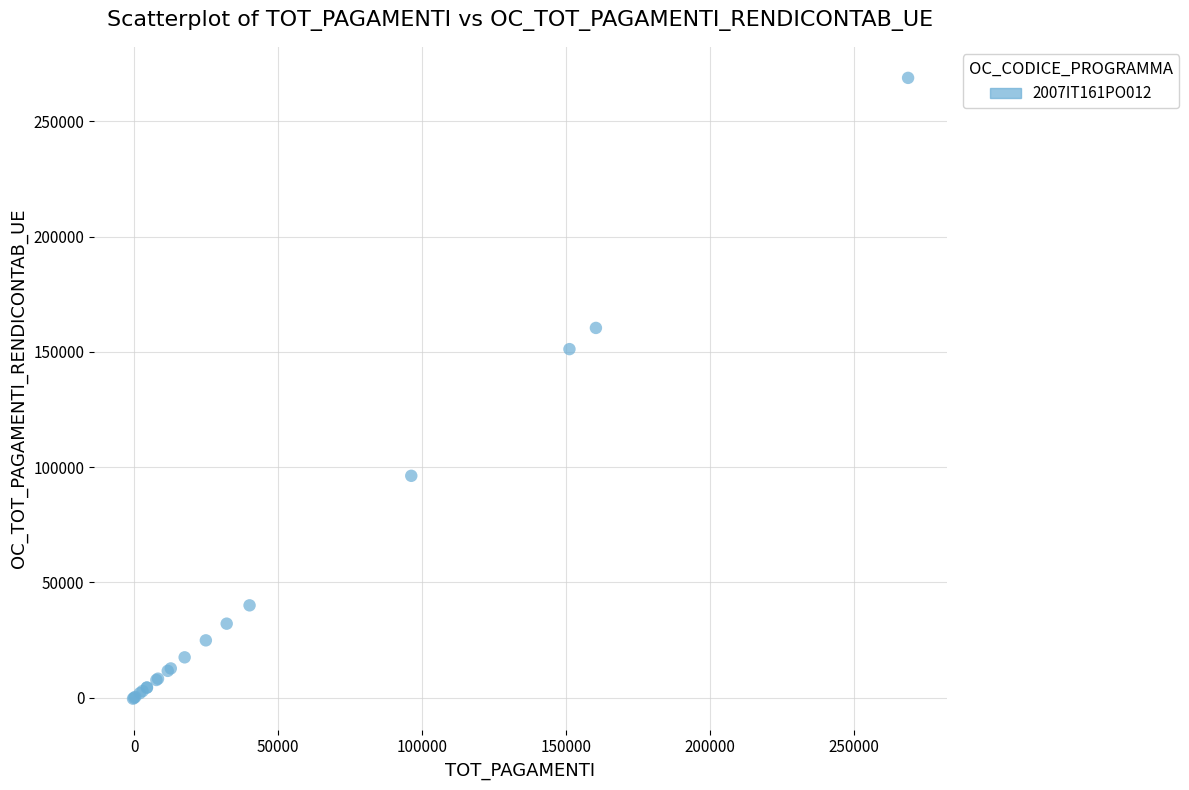

What Y value in the scatter plot is closest to 134210?

151189.5